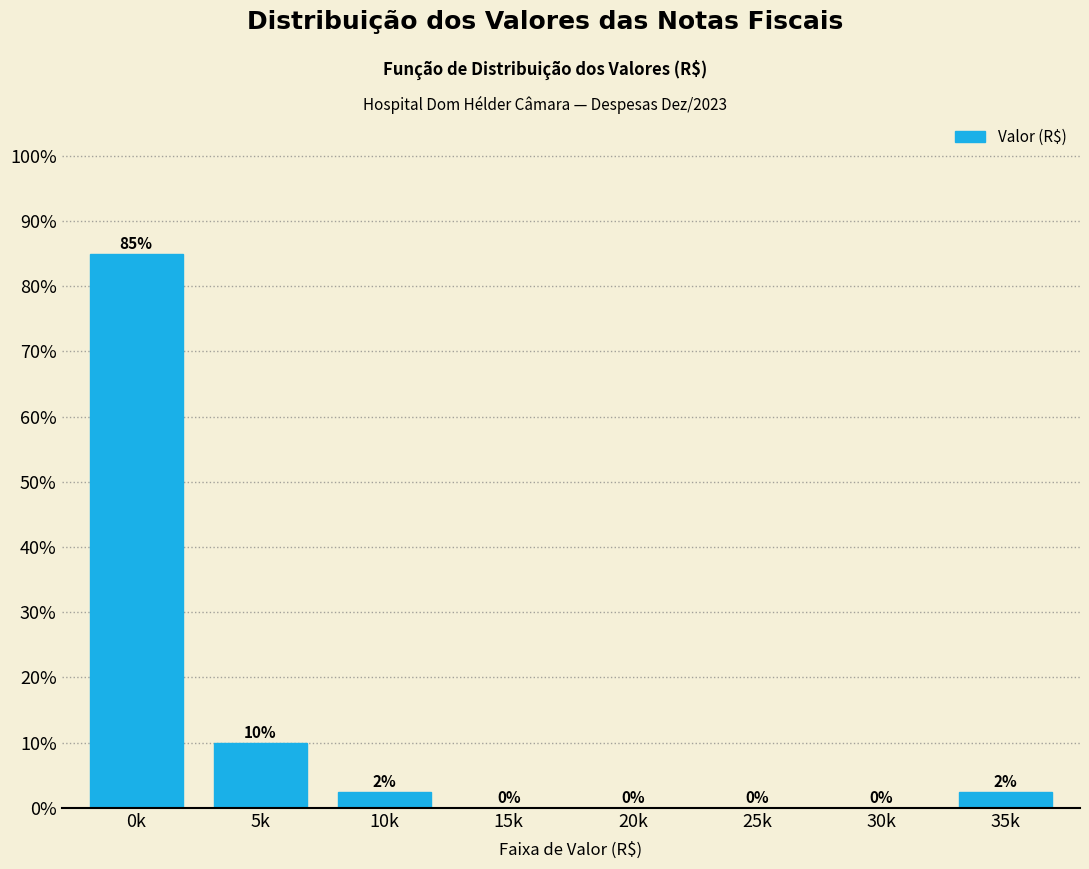

Where is the data nearest to the value 42?

5k